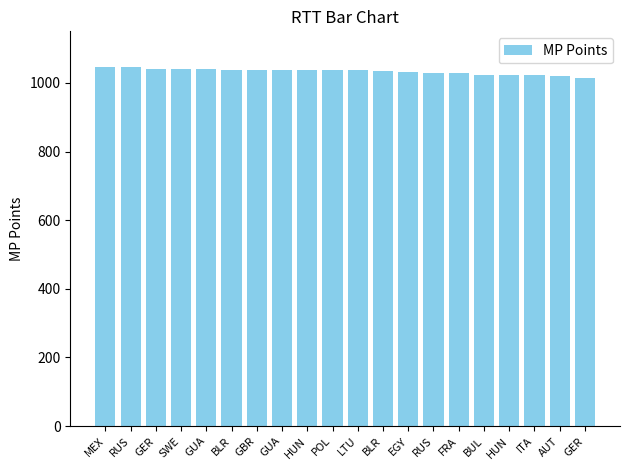

Which label corresponds to the smallest value in the chart?

GER